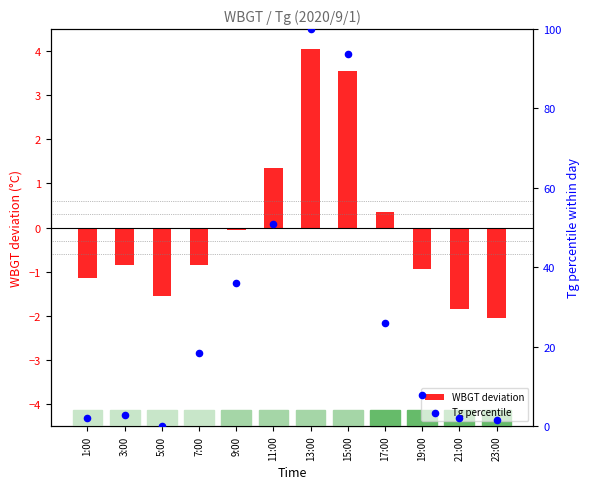

What is the total value across all series at 23:00?

-0.6